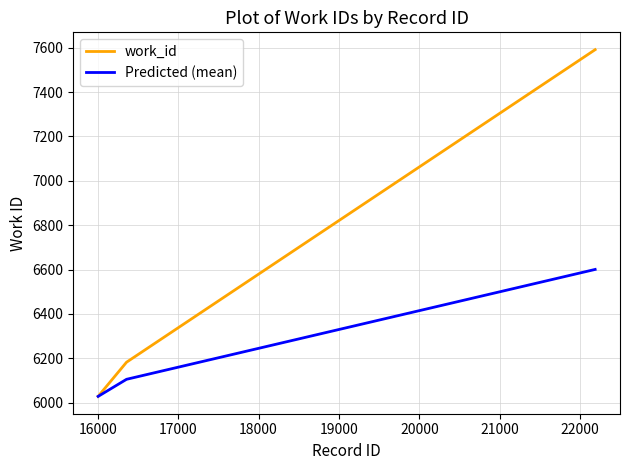

List the series in order of their overall mean, lowest first.

Predicted (mean), work_id